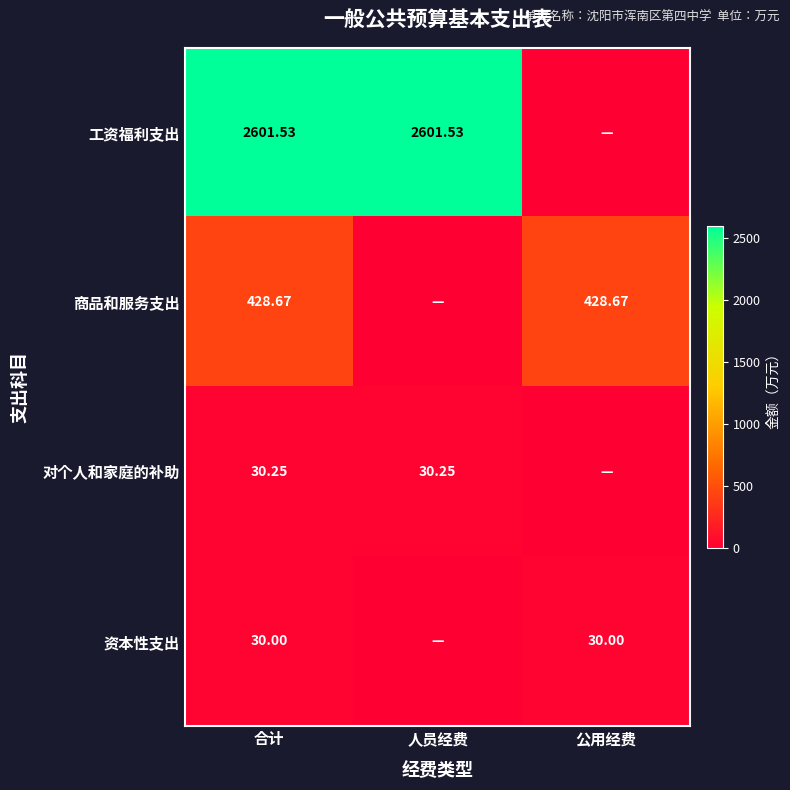

What is the difference between the 工资福利支出 values at 公用经费 and 合计?

2601.5